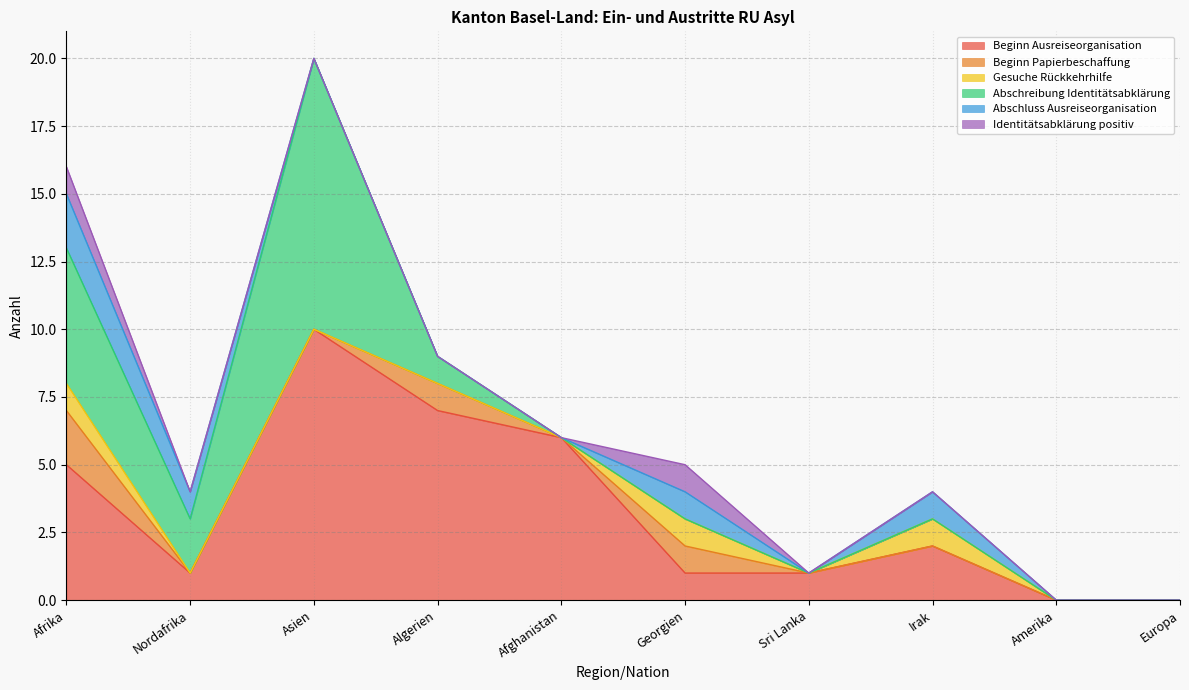

What is the maximum value shown in the chart?

10